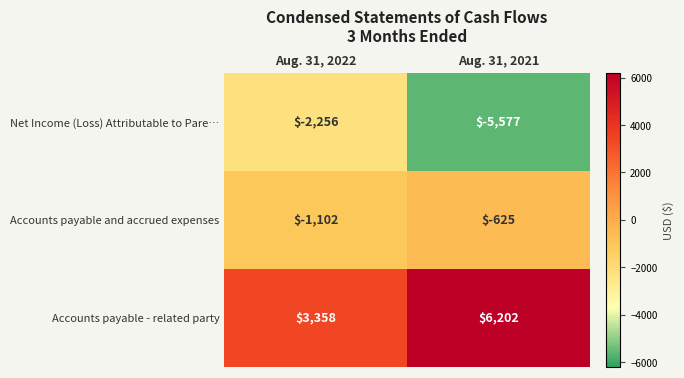

What is the smallest value displayed?

-5577